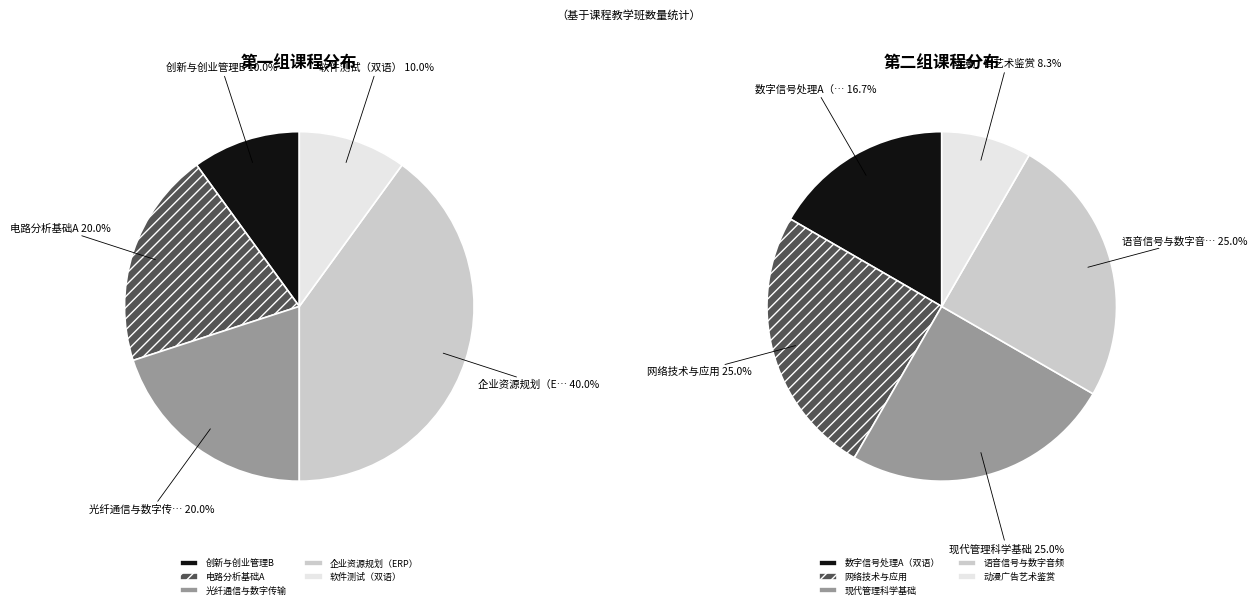

Which has a higher value, 创新与创业管理B or 现代管理科学基础?

现代管理科学基础